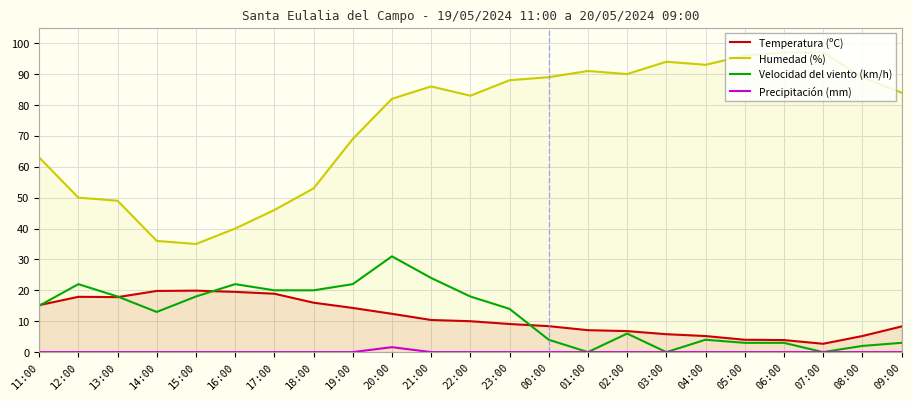

How many interior local peaks does the Precipitación (mm) series have?

1